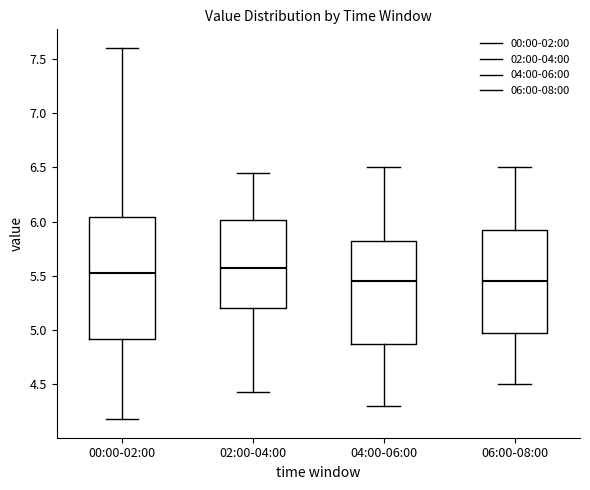

Reading left to right, transcribe this box plot: for each box, give where its median line is, the range the box spans, and where its two whiskers end, as read against the y-axis. The values are not printed on the chart, so give them approximately, as read against the axis.

00:00-02:00: median 5.55, box 4.90 to 6.05, whiskers 4.20 to 7.60
02:00-04:00: median 5.60, box 5.20 to 6.00, whiskers 4.45 to 6.45
04:00-06:00: median 5.45, box 4.90 to 5.85, whiskers 4.30 to 6.50
06:00-08:00: median 5.45, box 5.00 to 5.95, whiskers 4.50 to 6.50